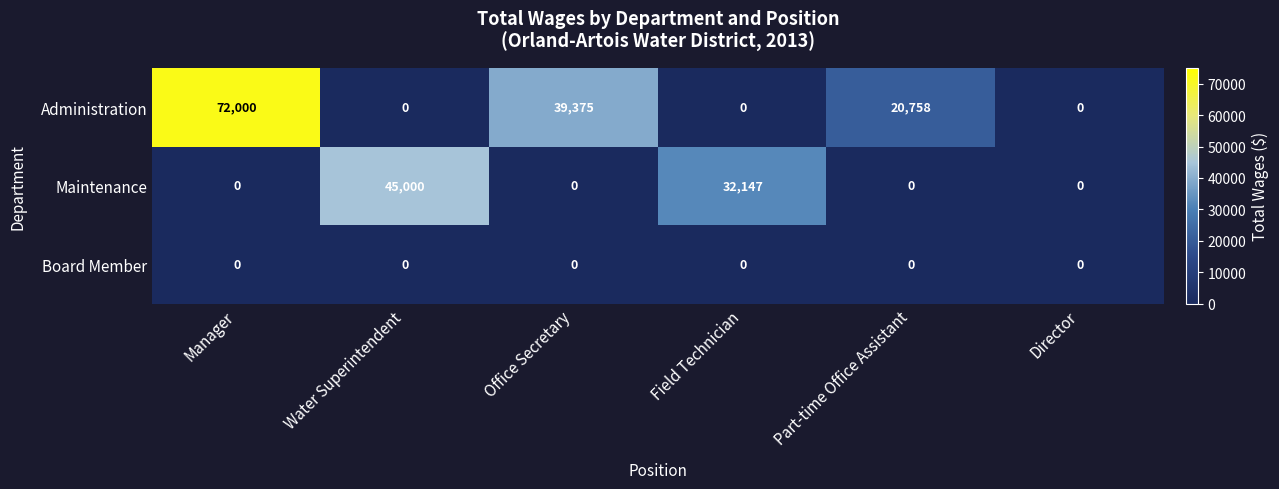

What is the difference between the highest and lowest values at Manager?

72000